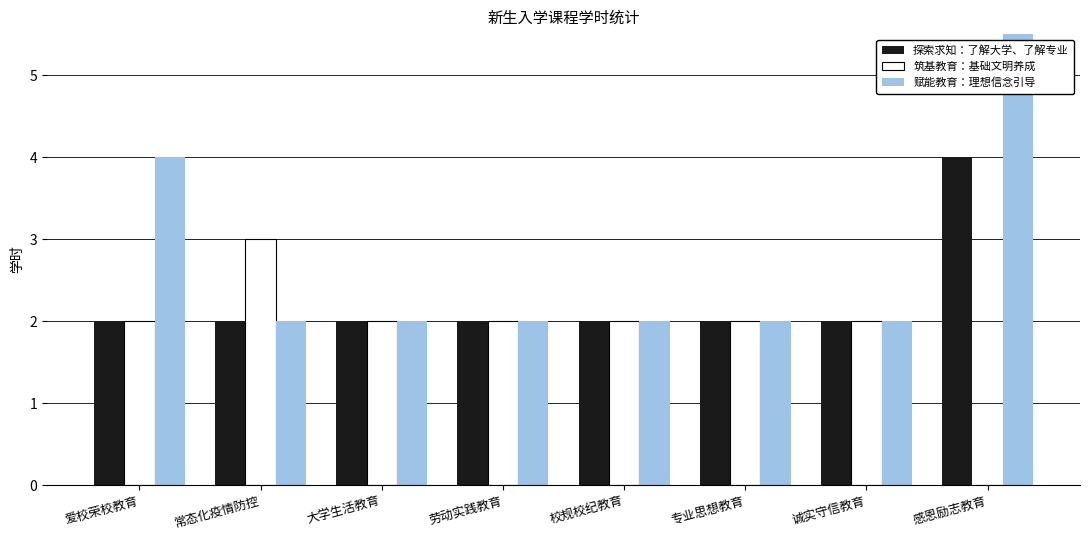

Which series has the largest range (max minus min)?

赋能教育：理想信念引导